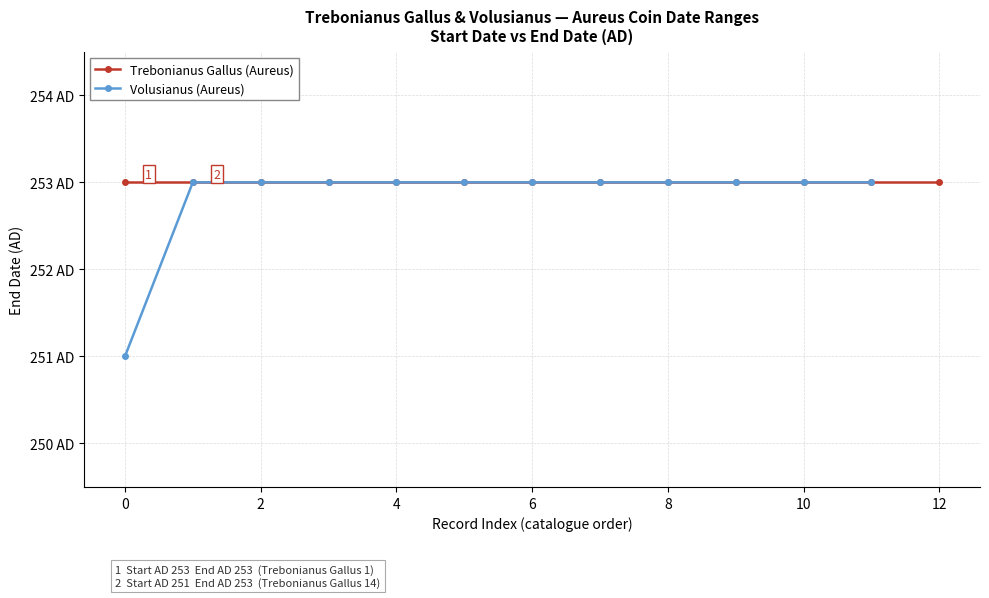

What is the maximum value shown in the chart?

253